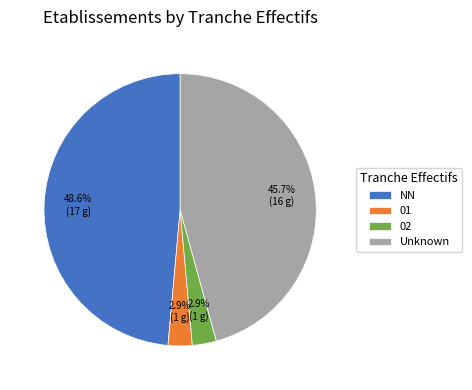

Does 01 represent more than half of the total?

No